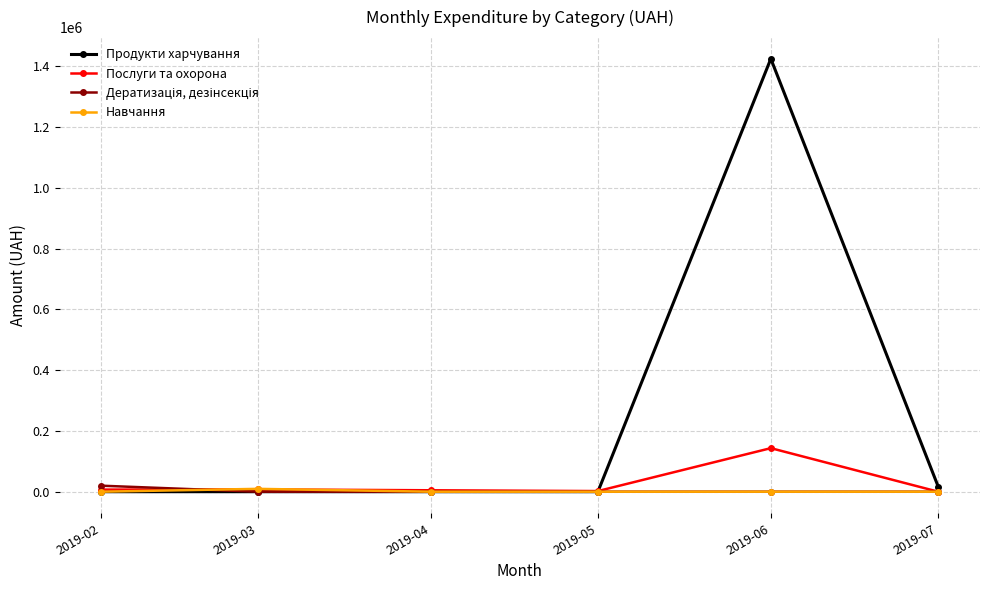

The value of Продукти харчування at 2019-05 is 0.0. True or false?

True